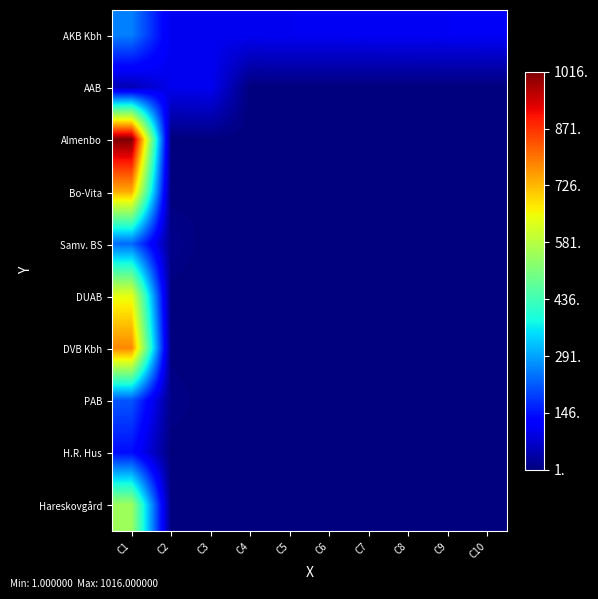

At how many categories does at least one series exceed 858?

1